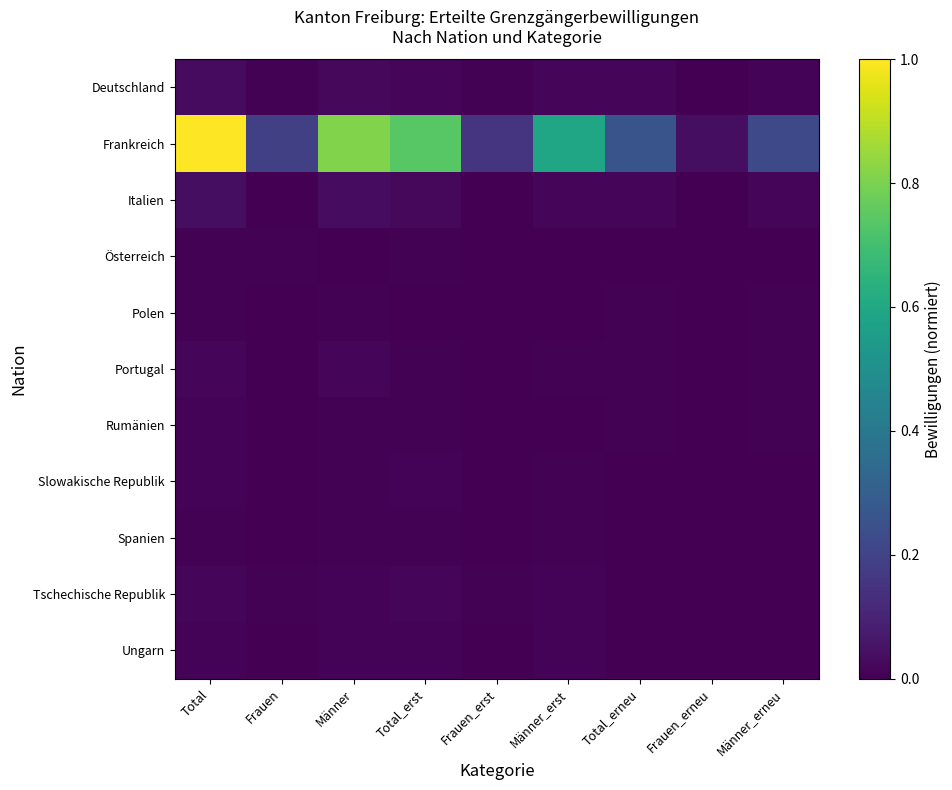

Reading left to right, list all the values displayed in this chart.

Deutschland: Total=0.0	Frauen=0.0	Männer=0.0	Total_erst=0.0	Frauen_erst=0.0	Männer_erst=0.0	Total_erneu=0.0	Frauen_erneu=0.0	Männer_erneu=0.0
Frankreich: Total=1.0	Frauen=0.2	Männer=0.8	Total_erst=0.7	Frauen_erst=0.2	Männer_erst=0.6	Total_erneu=0.3	Frauen_erneu=0.0	Männer_erneu=0.2
Italien: Total=0.0	Frauen=0.0	Männer=0.0	Total_erst=0.0	Frauen_erst=0.0	Männer_erst=0.0	Total_erneu=0.0	Frauen_erneu=0.0	Männer_erneu=0.0
Österreich: Total=0.0	Frauen=0.0	Männer=0.0	Total_erst=0.0	Frauen_erst=0.0	Männer_erst=0.0	Total_erneu=0.0	Frauen_erneu=0.0	Männer_erneu=0.0
Polen: Total=0.0	Frauen=0.0	Männer=0.0	Total_erst=0.0	Frauen_erst=0.0	Männer_erst=0.0	Total_erneu=0.0	Frauen_erneu=0.0	Männer_erneu=0.0
Portugal: Total=0.0	Frauen=0.0	Männer=0.0	Total_erst=0.0	Frauen_erst=0.0	Männer_erst=0.0	Total_erneu=0.0	Frauen_erneu=0.0	Männer_erneu=0.0
Rumänien: Total=0.0	Frauen=0.0	Männer=0.0	Total_erst=0.0	Frauen_erst=0.0	Männer_erst=0.0	Total_erneu=0.0	Frauen_erneu=0.0	Männer_erneu=0.0
Slowakische Republik: Total=0.0	Frauen=0.0	Männer=0.0	Total_erst=0.0	Frauen_erst=0.0	Männer_erst=0.0	Total_erneu=0.0	Frauen_erneu=0.0	Männer_erneu=0.0
Spanien: Total=0.0	Frauen=0.0	Männer=0.0	Total_erst=0.0	Frauen_erst=0.0	Männer_erst=0.0	Total_erneu=0.0	Frauen_erneu=0.0	Männer_erneu=0.0
Tschechische Republik: Total=0.0	Frauen=0.0	Männer=0.0	Total_erst=0.0	Frauen_erst=0.0	Männer_erst=0.0	Total_erneu=0.0	Frauen_erneu=0.0	Männer_erneu=0.0
Ungarn: Total=0.0	Frauen=0.0	Männer=0.0	Total_erst=0.0	Frauen_erst=0.0	Männer_erst=0.0	Total_erneu=0.0	Frauen_erneu=0.0	Männer_erneu=0.0